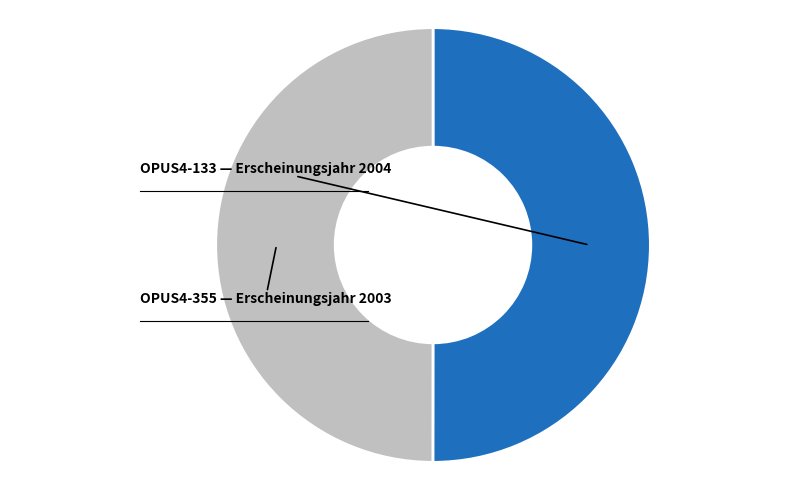

How many slices are in this pie chart?

2